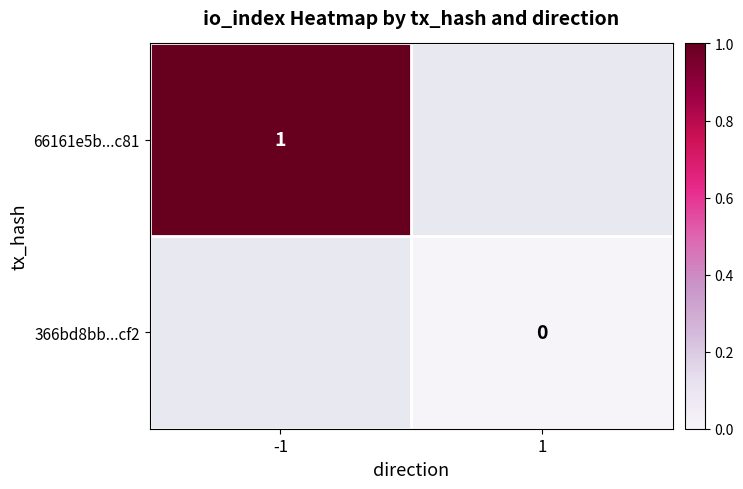

How many categories are shown in the chart?

2